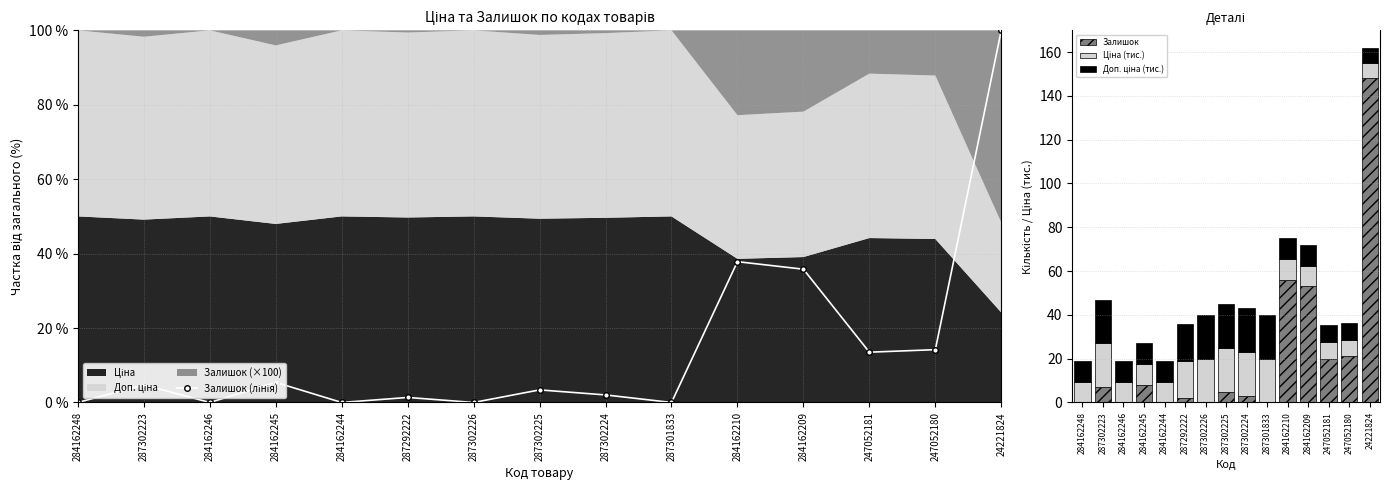

What is the difference between the second highest and minimum values in the Ціна (тис.) series?

13.0